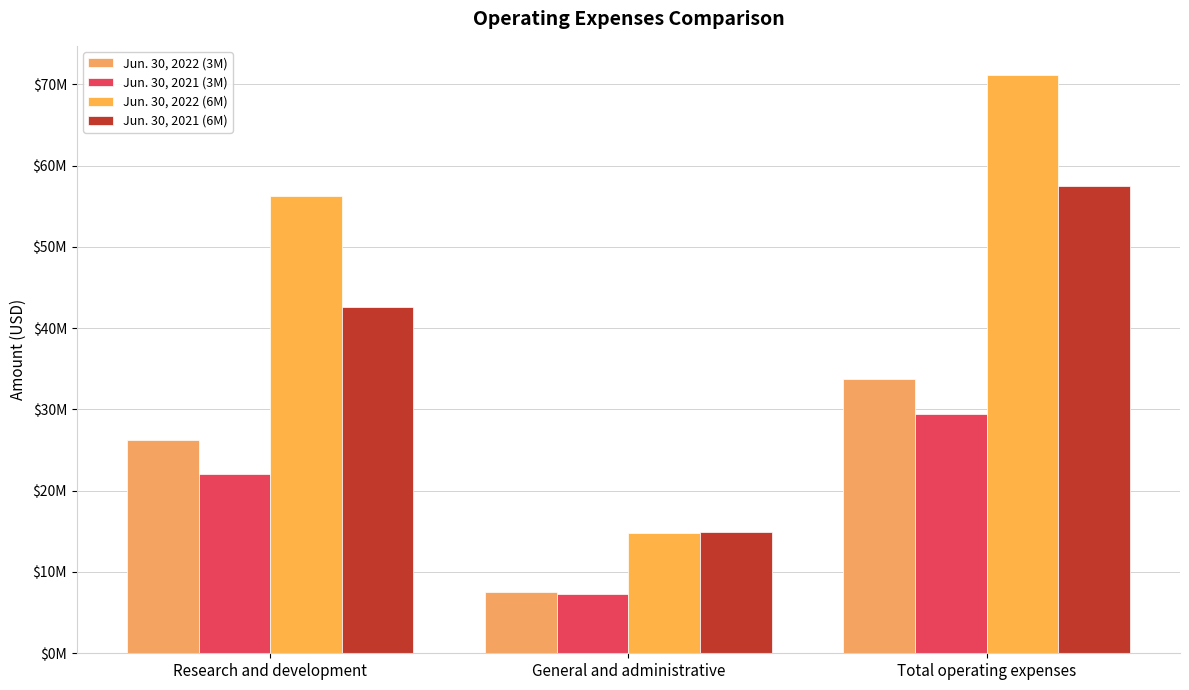

What is the label of the 1st bar from the right?

Total operating expenses